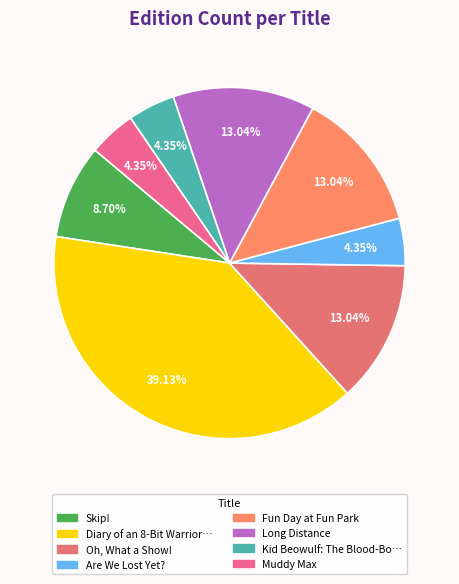

How many slices are in this pie chart?

8